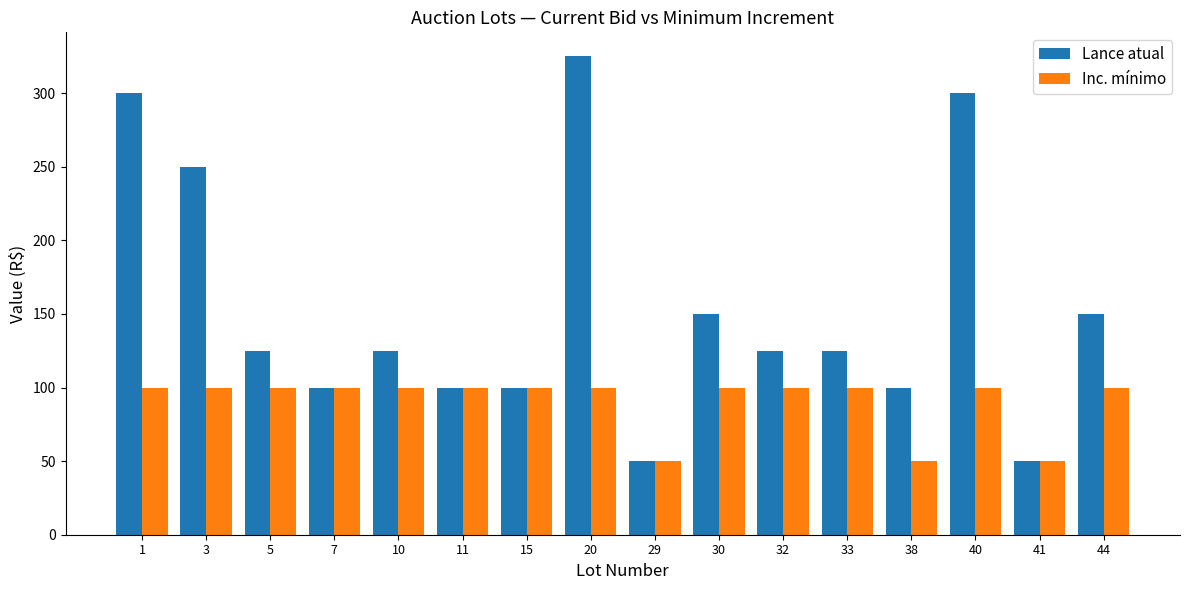

What are all the series names shown in the legend?

Lance atual, Inc. mínimo